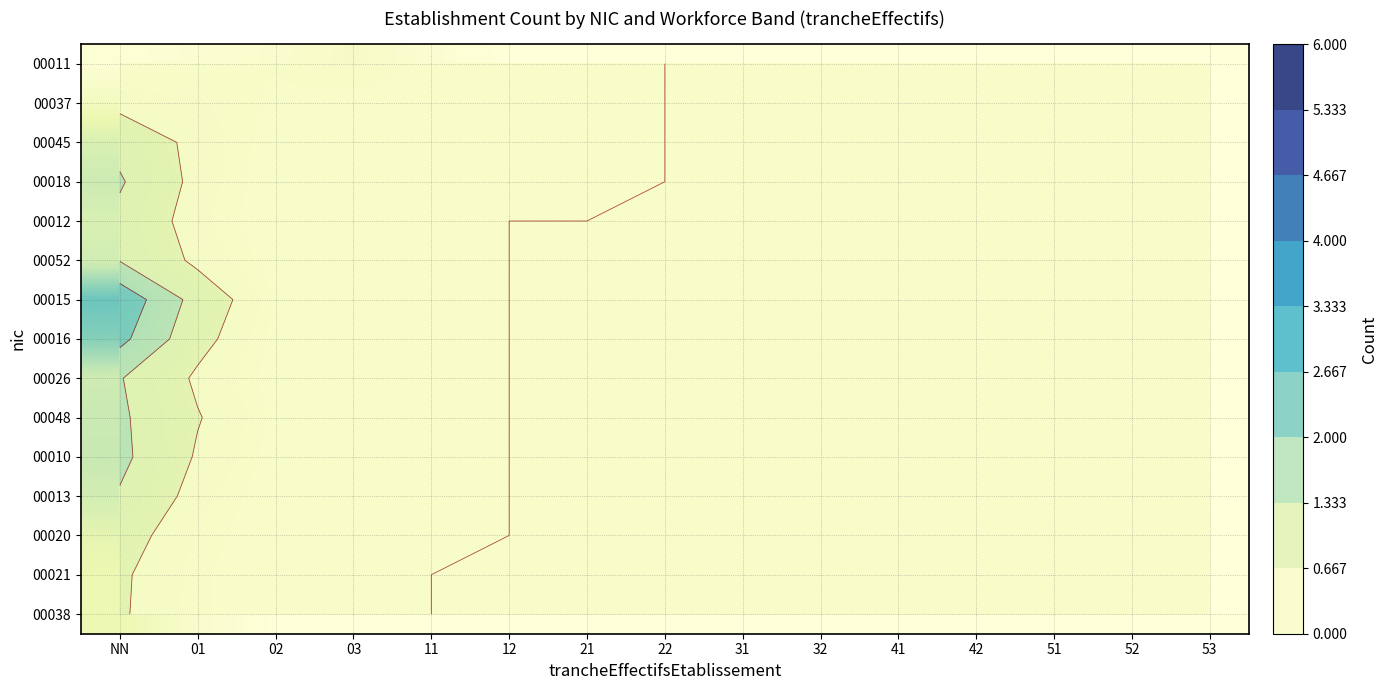

The 00013 series shows 0.0 at 03. True or false?

True